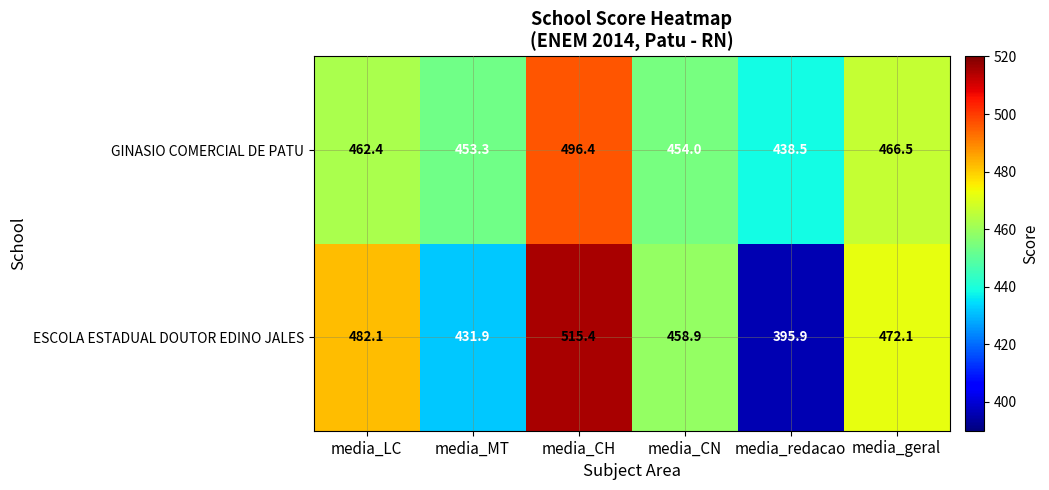

What is the sum of the GINASIO COMERCIAL DE PATU values at media_CH and media_CN?

950.4